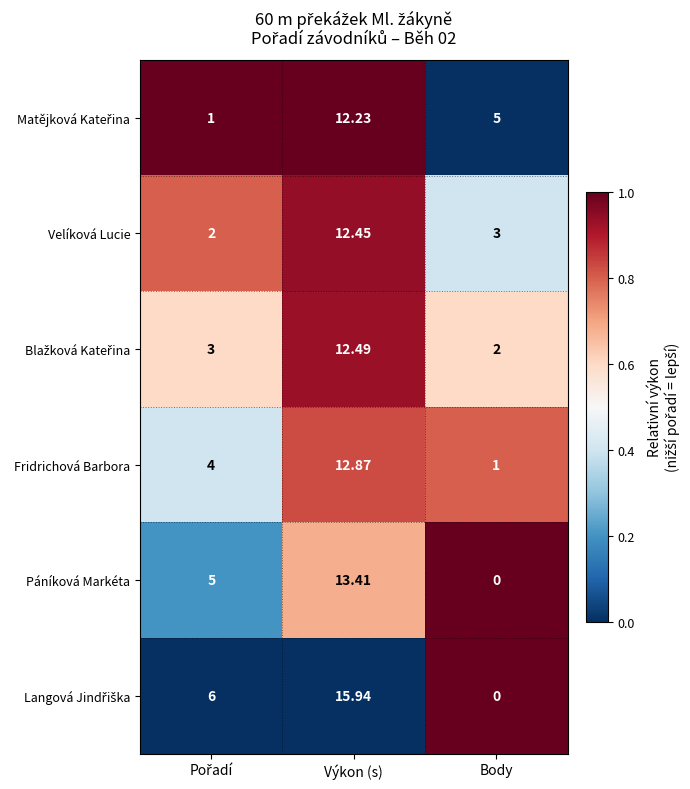

At which category is the sum across all series the highest?

Výkon (s)